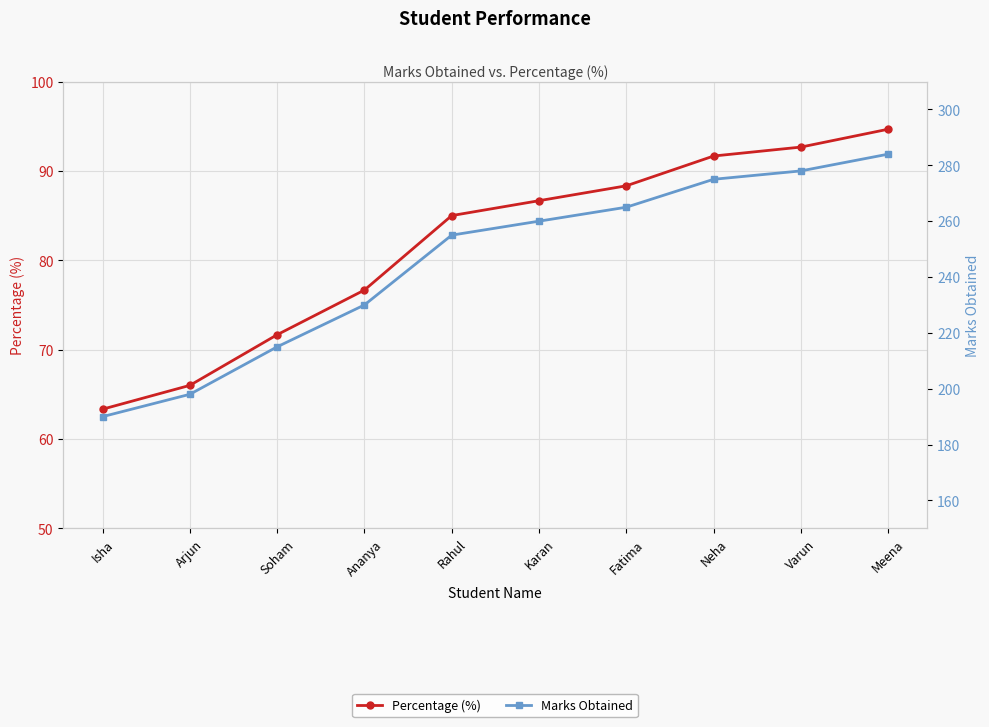

List the labels in order of Percentage (%) value, smallest first.

Isha, Arjun, Soham, Ananya, Rahul, Karan, Fatima, Neha, Varun, Meena